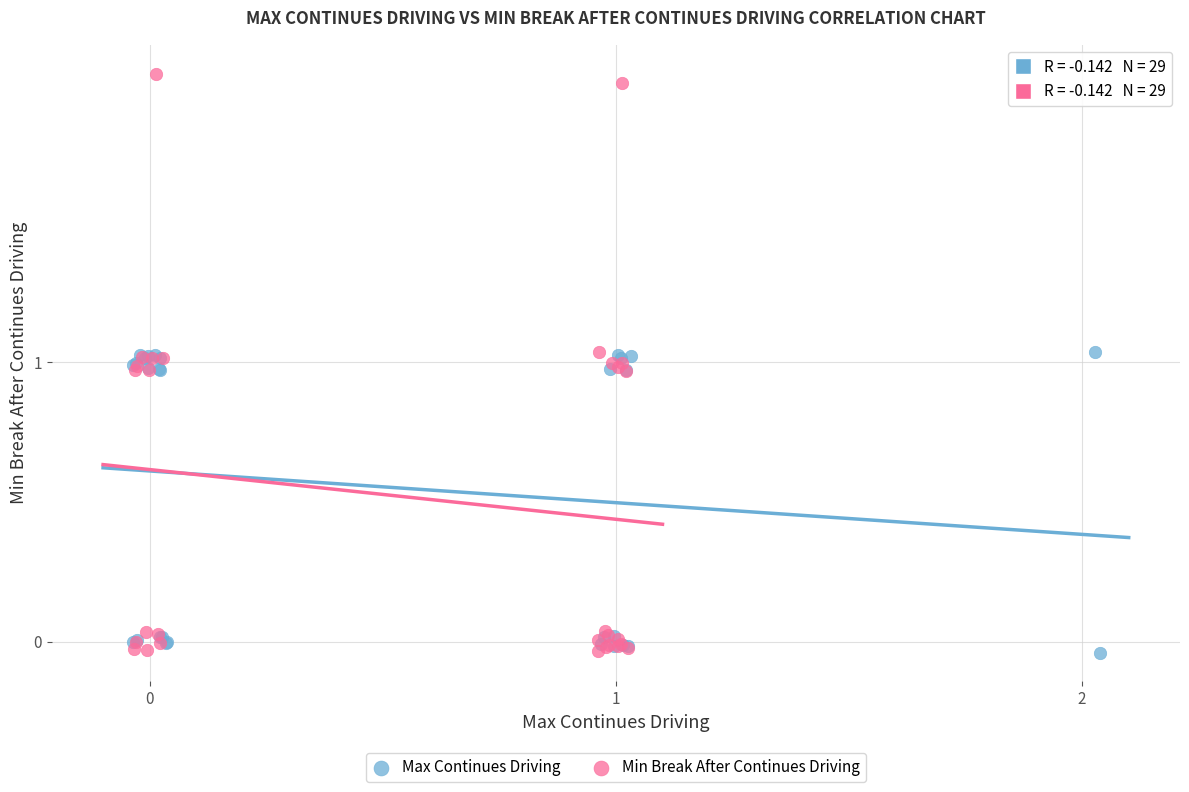

Which series has the widest spread of Y values?

Min Break After Continues Driving